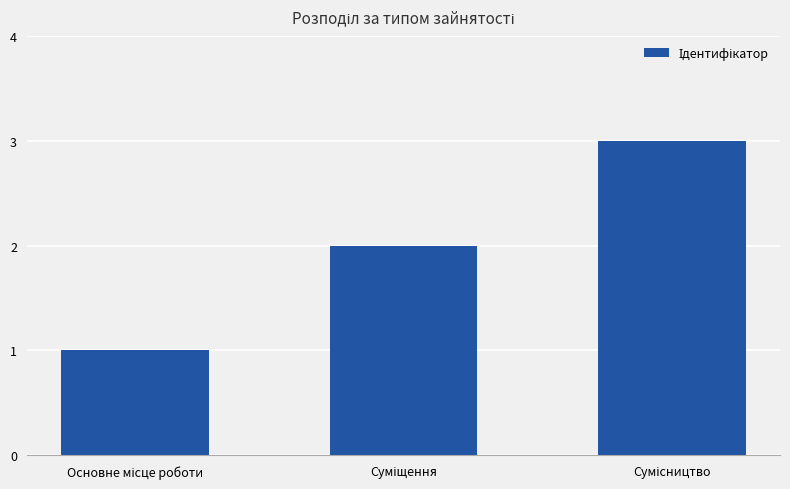

How many data points are less than 2?

1